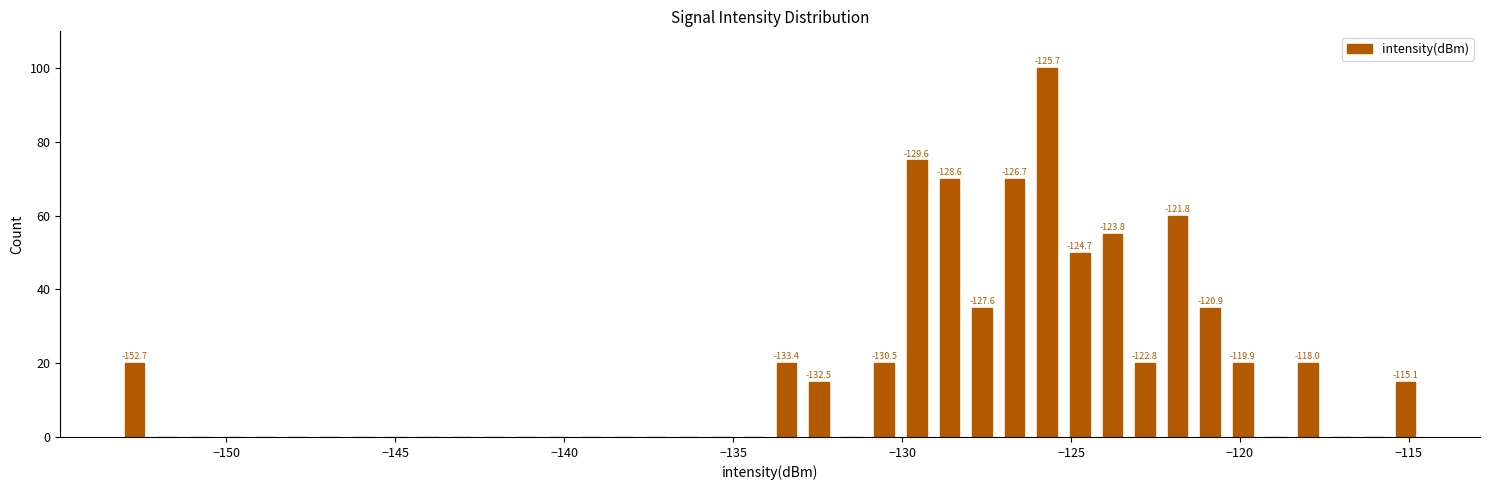

Read against the x-axis, roughly where is the centre of the tallest bar?

-125.5